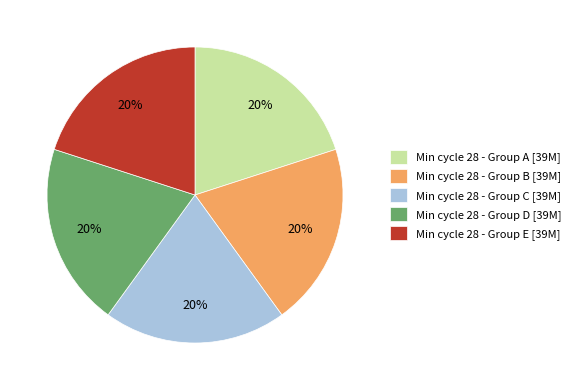

What percentage is the Min cycle 28 - Group C [39M] slice, to the nearest percent?

20%